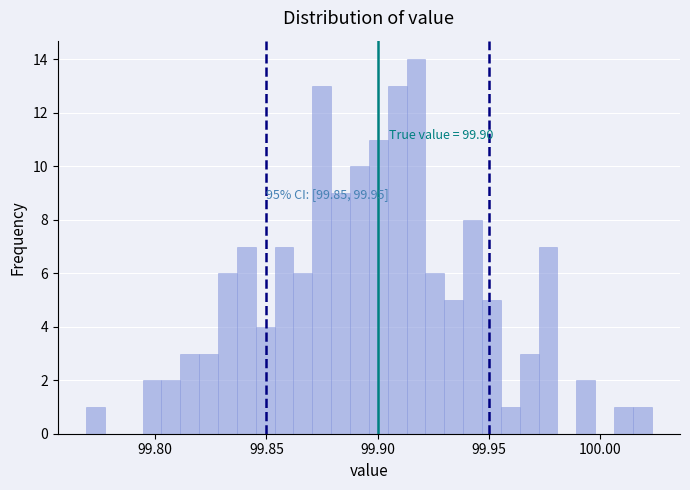

Read against the x-axis, roughly where is the centre of the tallest bar?

99.915